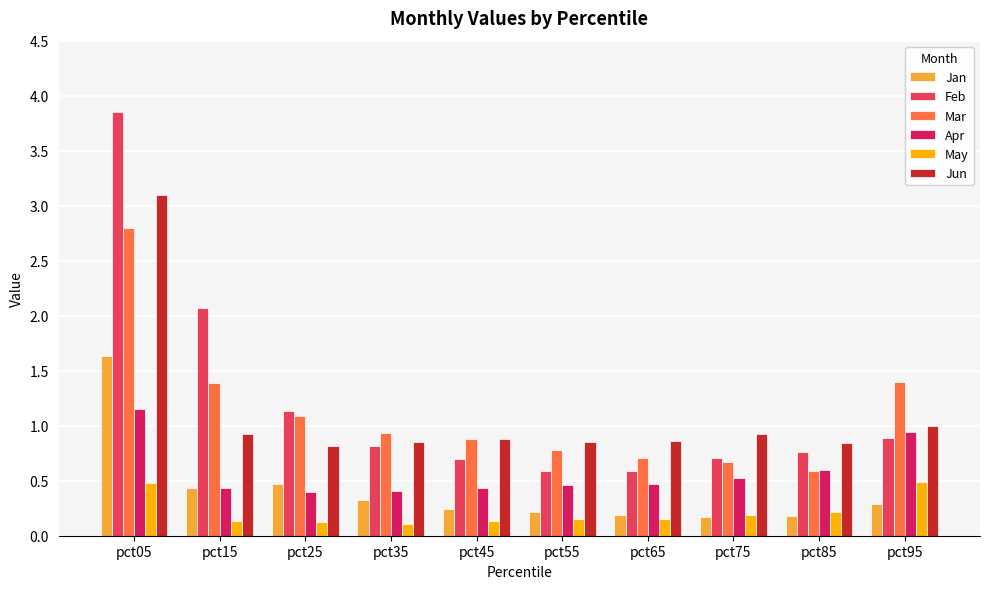

Which series has the largest range (max minus min)?

Feb